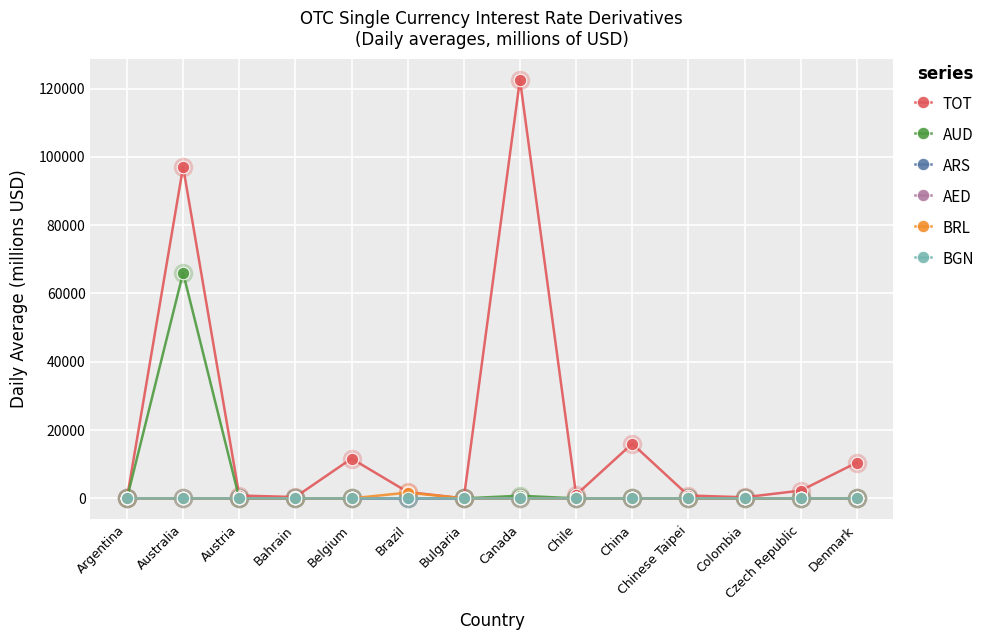

What is the greatest value displayed?

122634.0